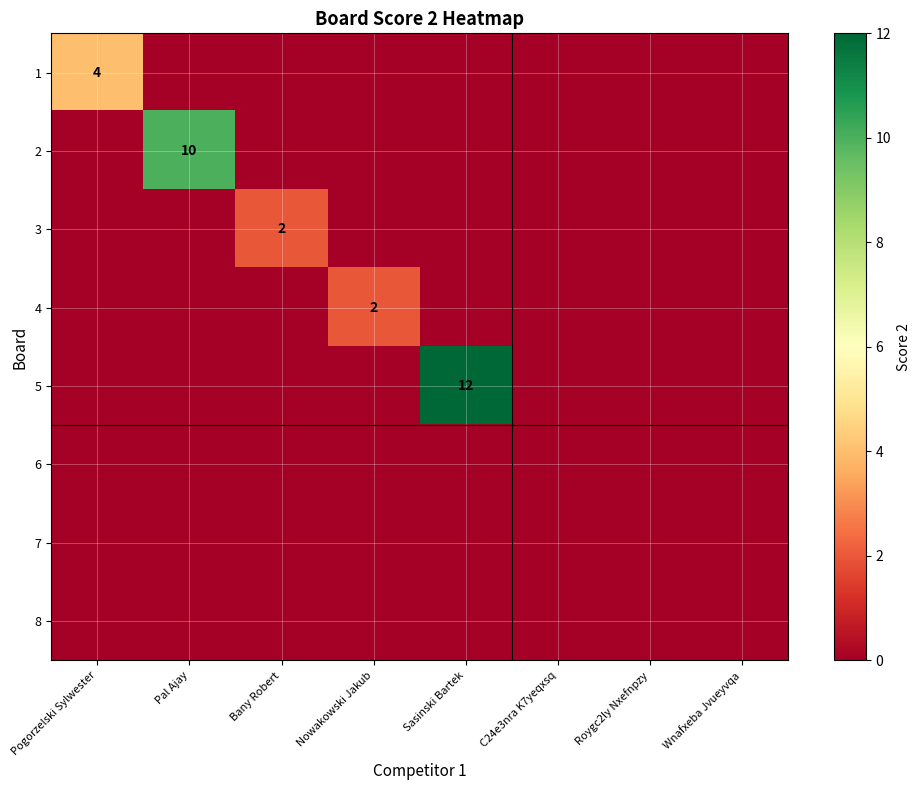

What is the greatest value displayed?

12